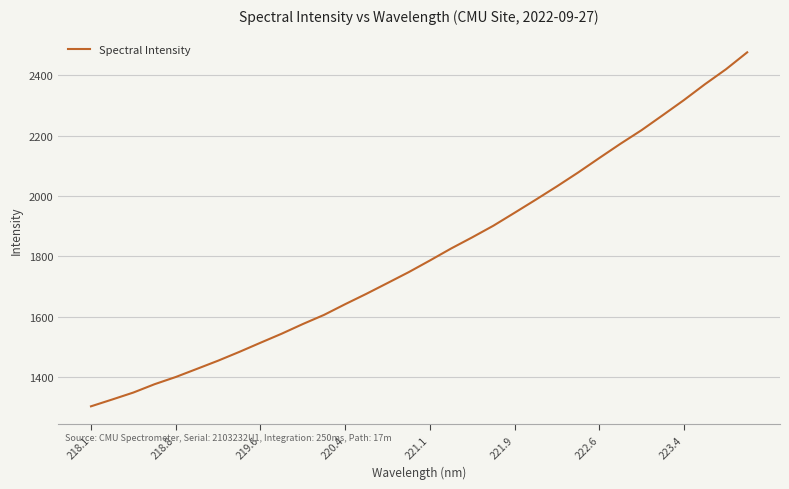

What is the maximum value shown in the chart?

2475.6